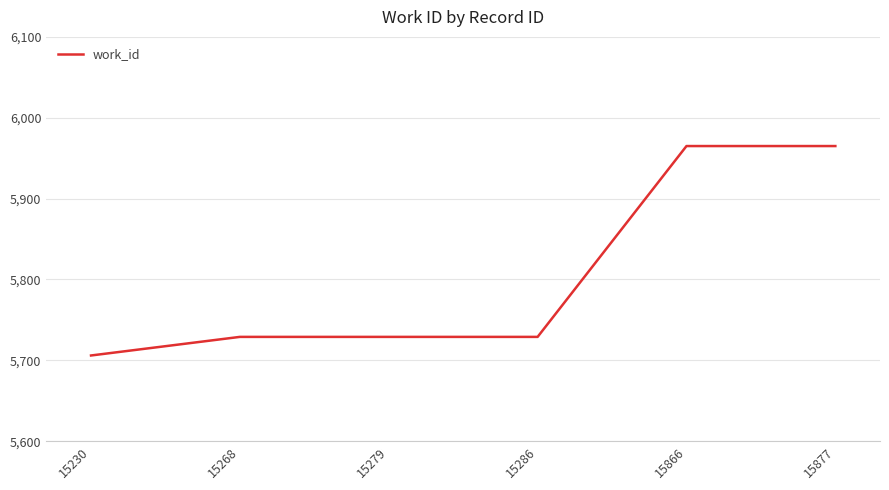

What is the smallest value displayed?

5706